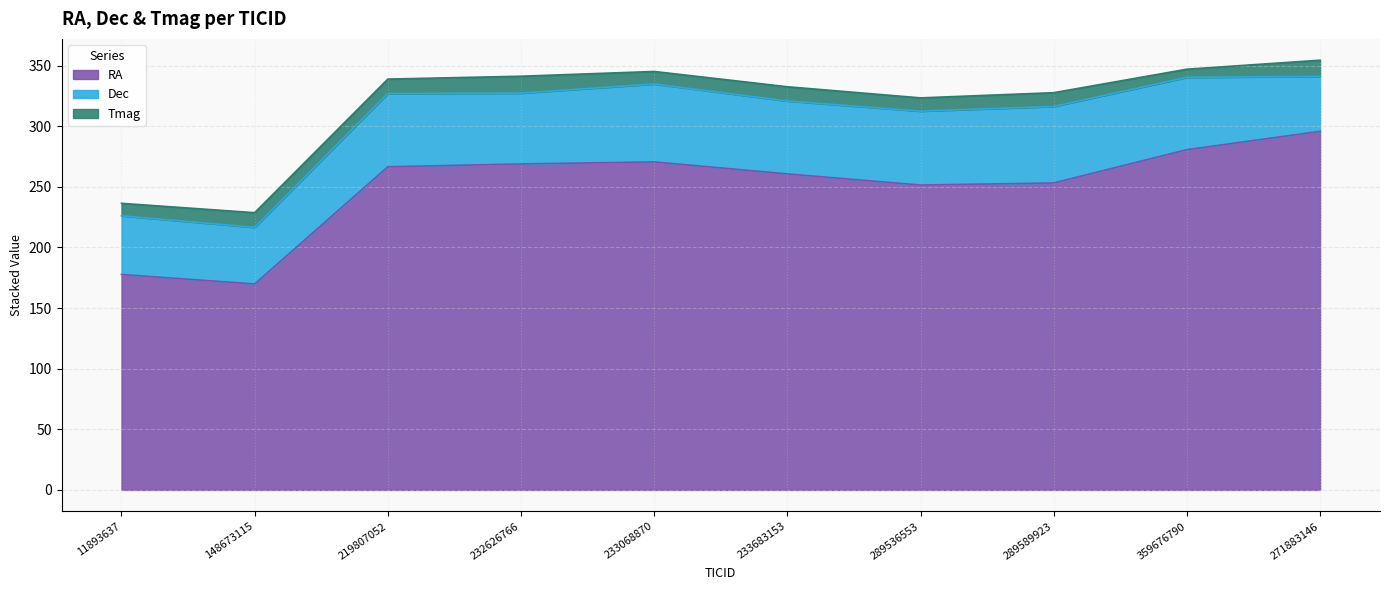

How many data points in Tmag are less than 11?

4